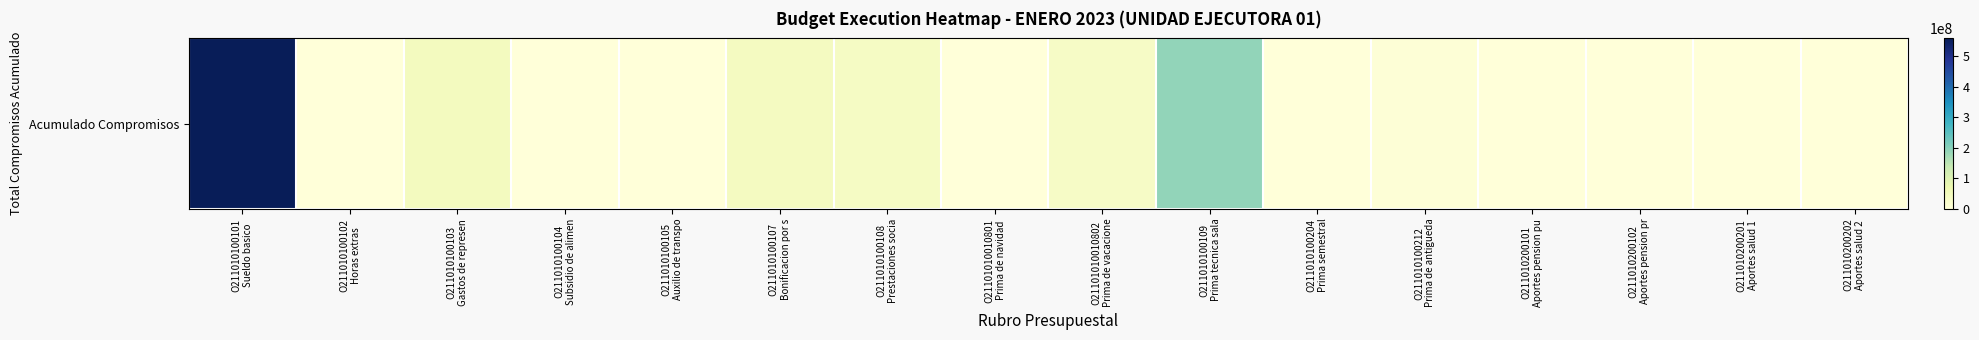

List the labels in order of value, smallest first.

O211010100102
Horas extras, O211010100204
Prima semestral, O211010200201
Aportes salud 1, O211010200101
Aportes pension pu, O211010100104
Subsidio de alimen, O211010200102
Aportes pension pr, O211010200202
Aportes salud 2, O21101010010801
Prima de navidad, O211010100105
Auxilio de transpo, O211010100212
Prima de antigueda, O21101010010802
Prima de vacacione, O211010100108
Prestaciones socia, O211010100107
Bonificacion por s, O211010100103
Gastos de represen, O211010100109
Prima tecnica sala, O211010100101
Sueldo basico